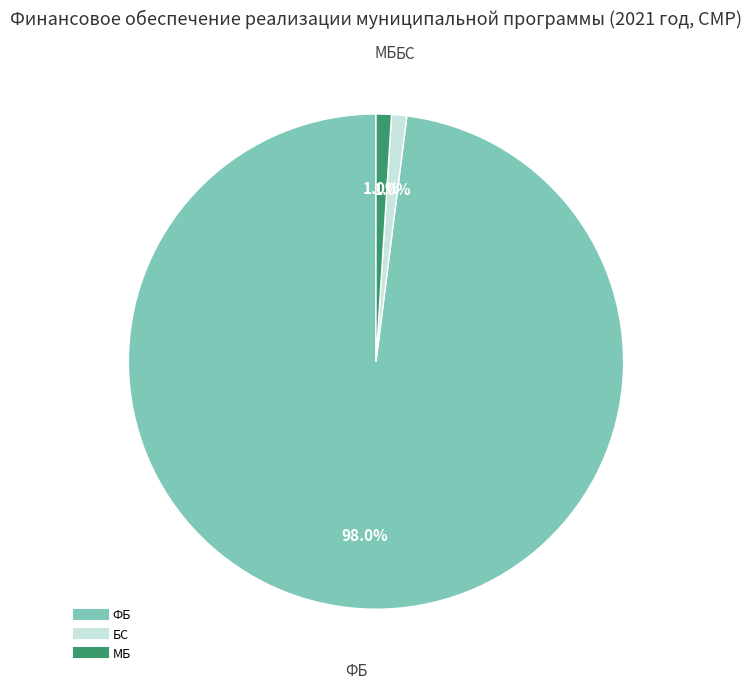

Does any single category account for the majority?

Yes